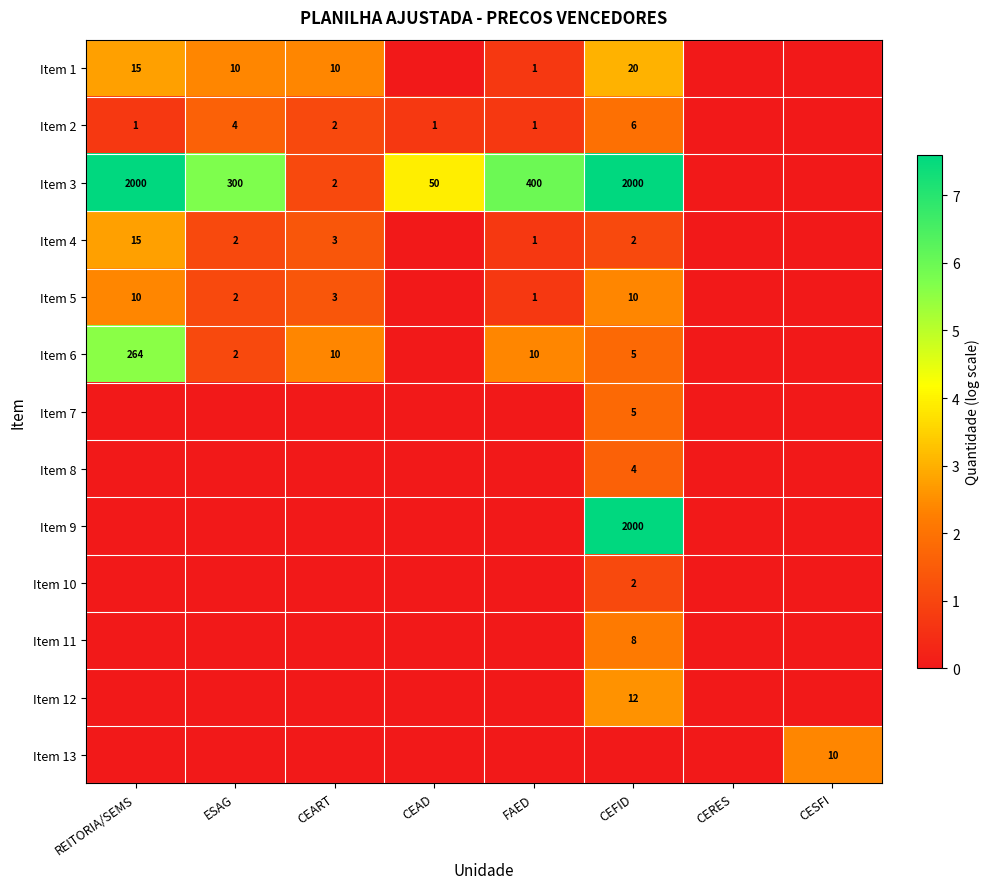

The value of Item 3 at CEFID is 934. True or false?

False